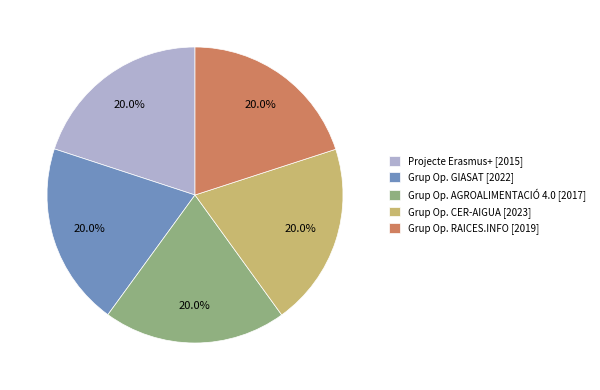

What is the total percentage of Grup Op. AGROALIMENTACIÓ 4.0 [2017] and Grup Op. CER-AIGUA [2023]?

40.0%